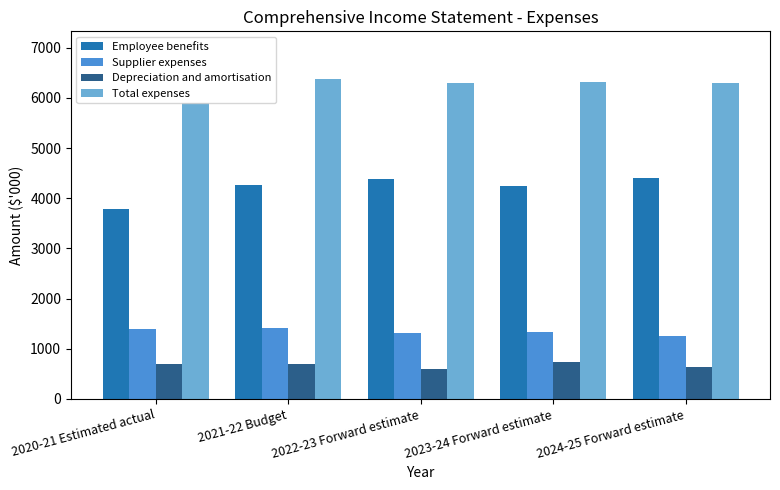

At which label does Total expenses first exceed 6299?

2021-22 Budget